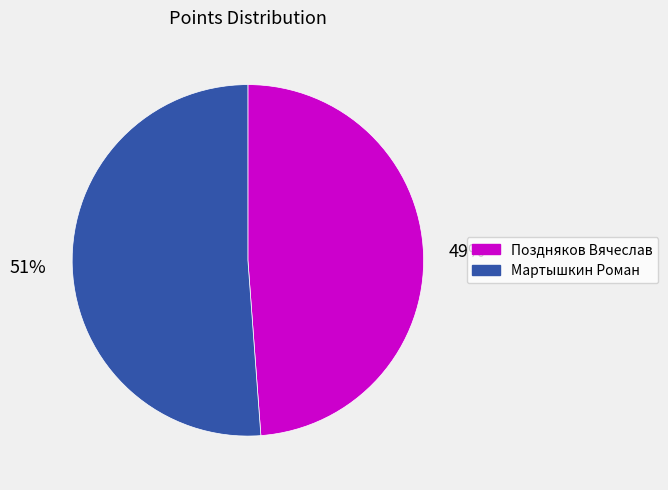

What percentage is the Поздняков Вячеслав slice, to the nearest percent?

49%